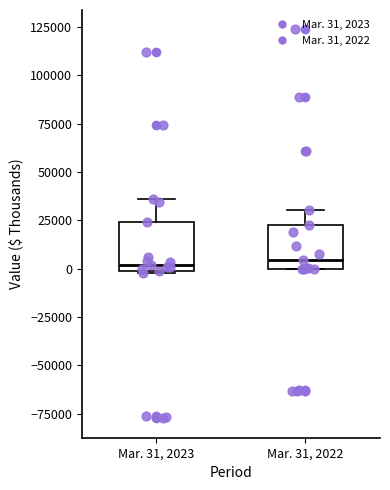

Reading left to right, transcribe this box plot: for each box, give where its median line is, the range the box spans, and where its two whiskers end, as read against the y-axis. The values are not printed on the chart, so give them approximately, as read against the axis.

Mar. 31, 2023: median 0 (just above the box's lower edge), box 0 to 25000, whiskers 0 to 35000
Mar. 31, 2022: median 5000, box 0 to 25000, whiskers 0 to 30000